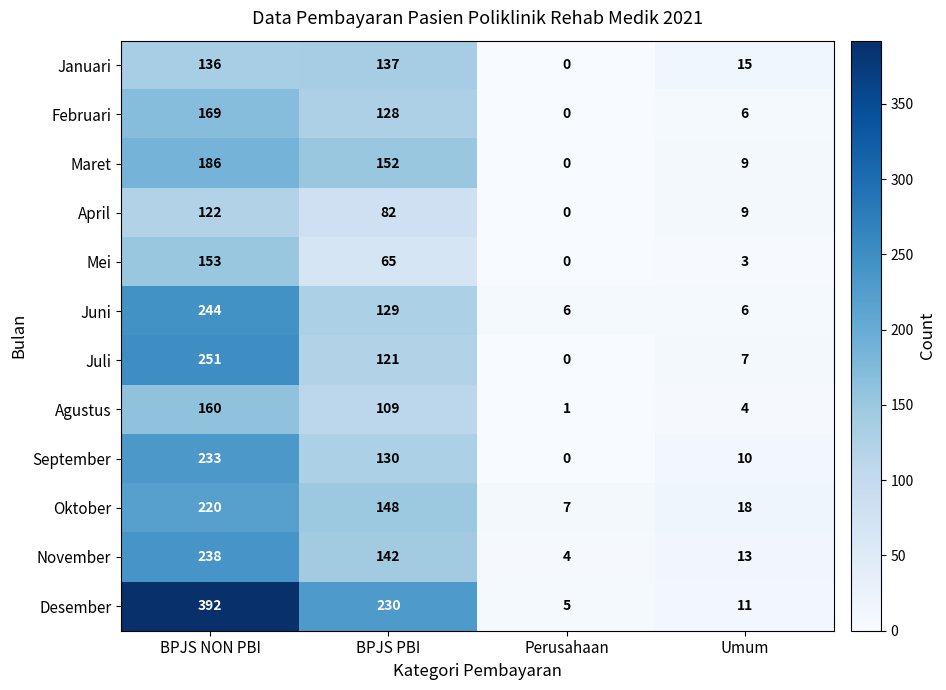

List the series in order of their peak value, highest first.

Desember, Juli, Juni, November, September, Oktober, Maret, Februari, Agustus, Mei, Januari, April